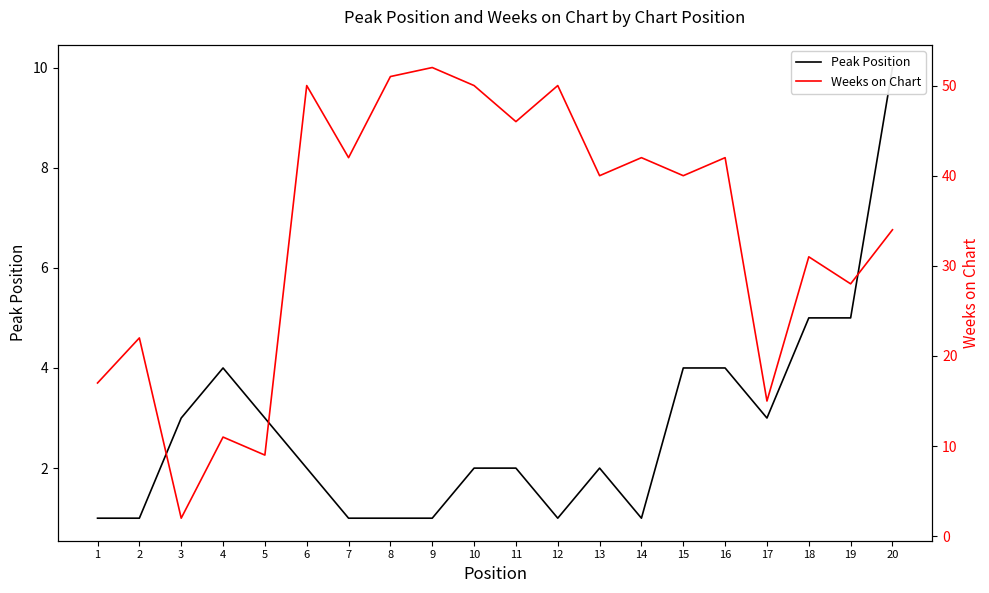

What is the highest value of the Weeks on Chart series?

52